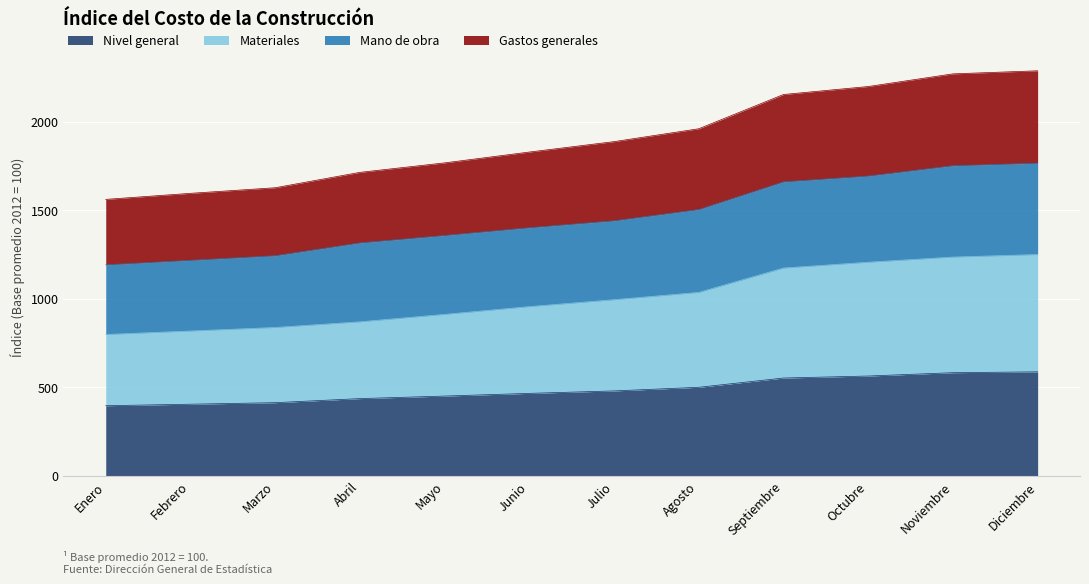

At how many categories does at least one series exceed 1846?

6